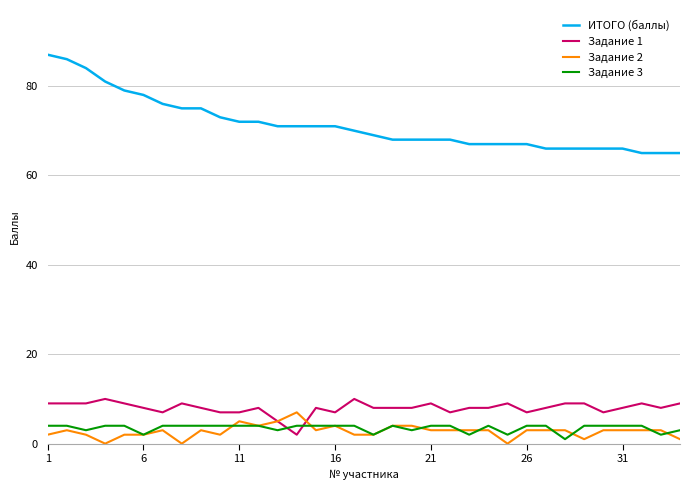

What are all the series names shown in the legend?

ИТОГО (баллы), Задание 1, Задание 2, Задание 3